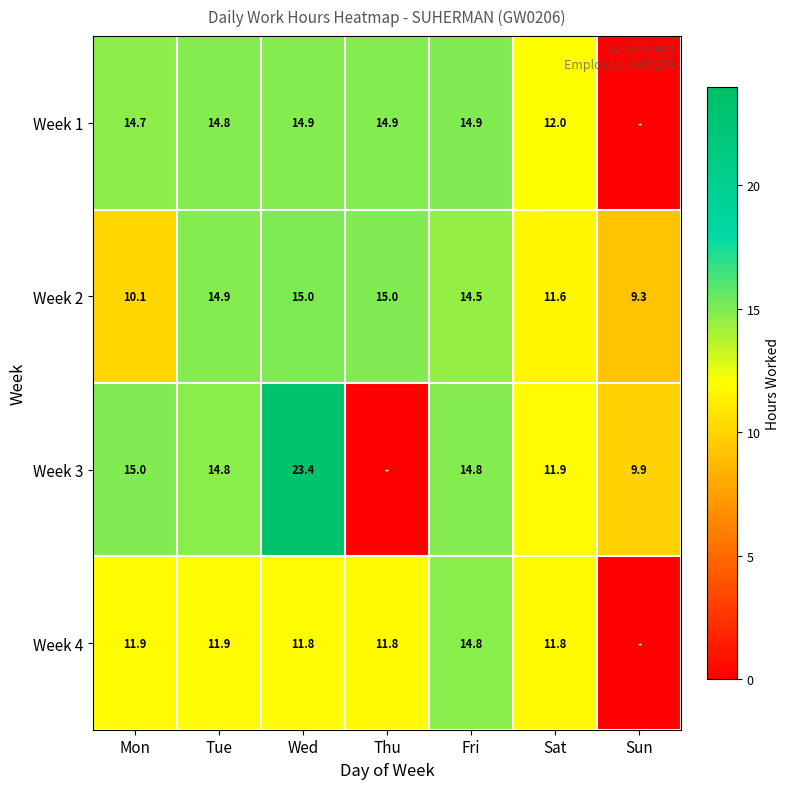

True or false: Week 3 has a value of 15.0 at Mon.

True